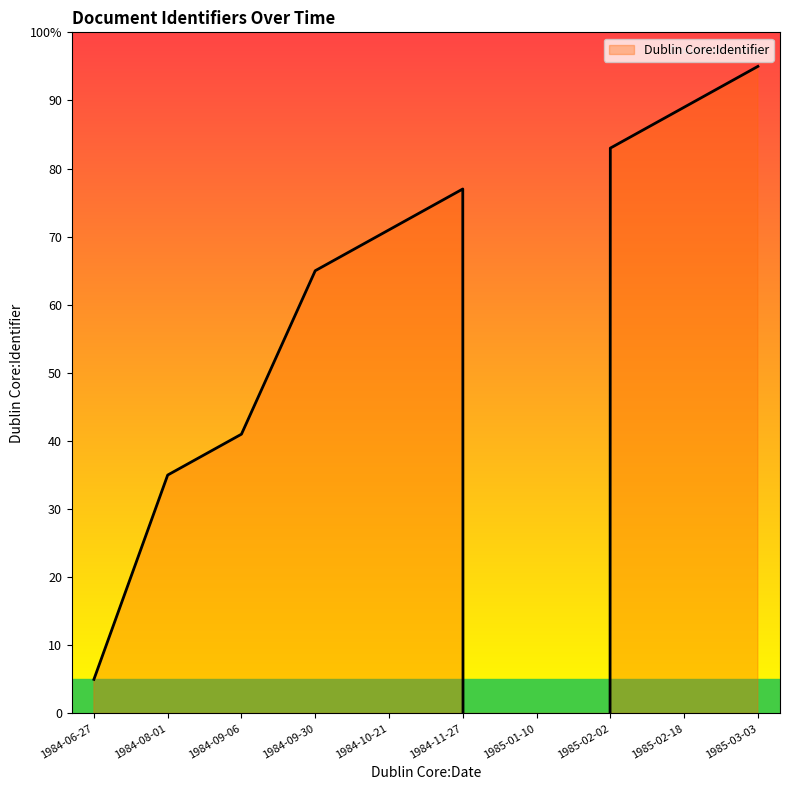

Approximately how many times larger is the value at 1984-11-27 compared to 1984-10-21?

1.1